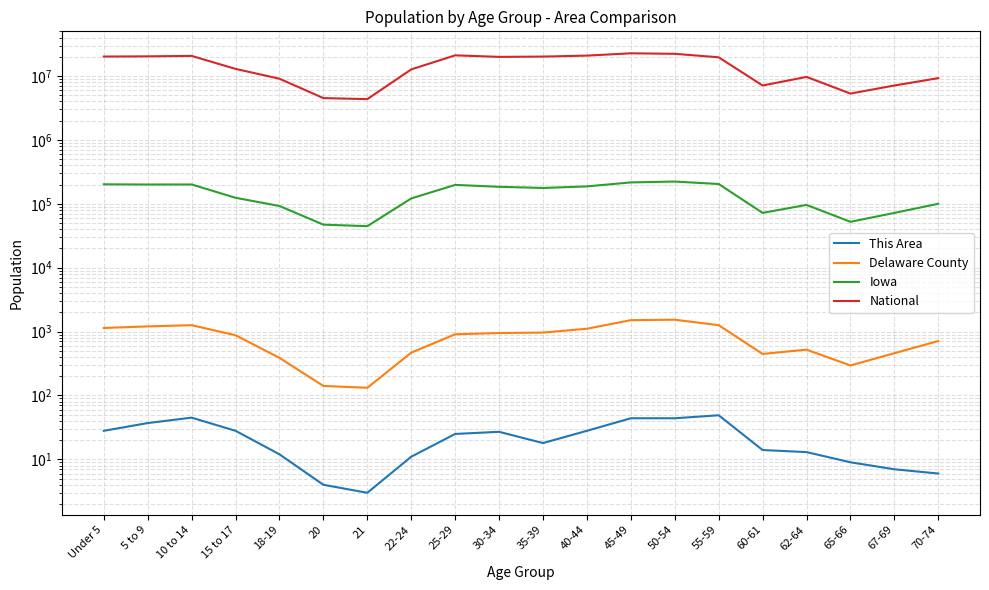

In Delaware County, how many points are lower than both neighbors (excluding endpoints)?

3